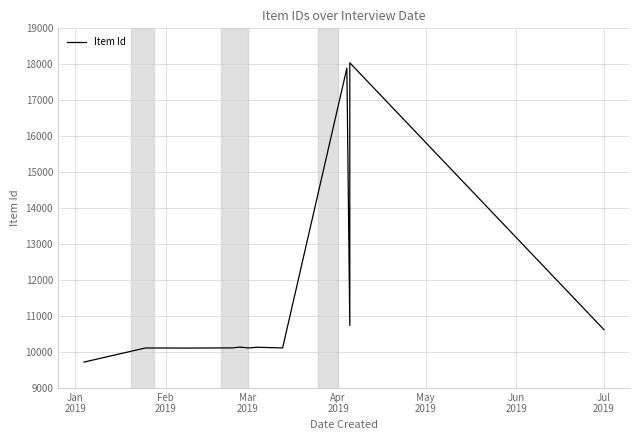

What is the average value?

11215